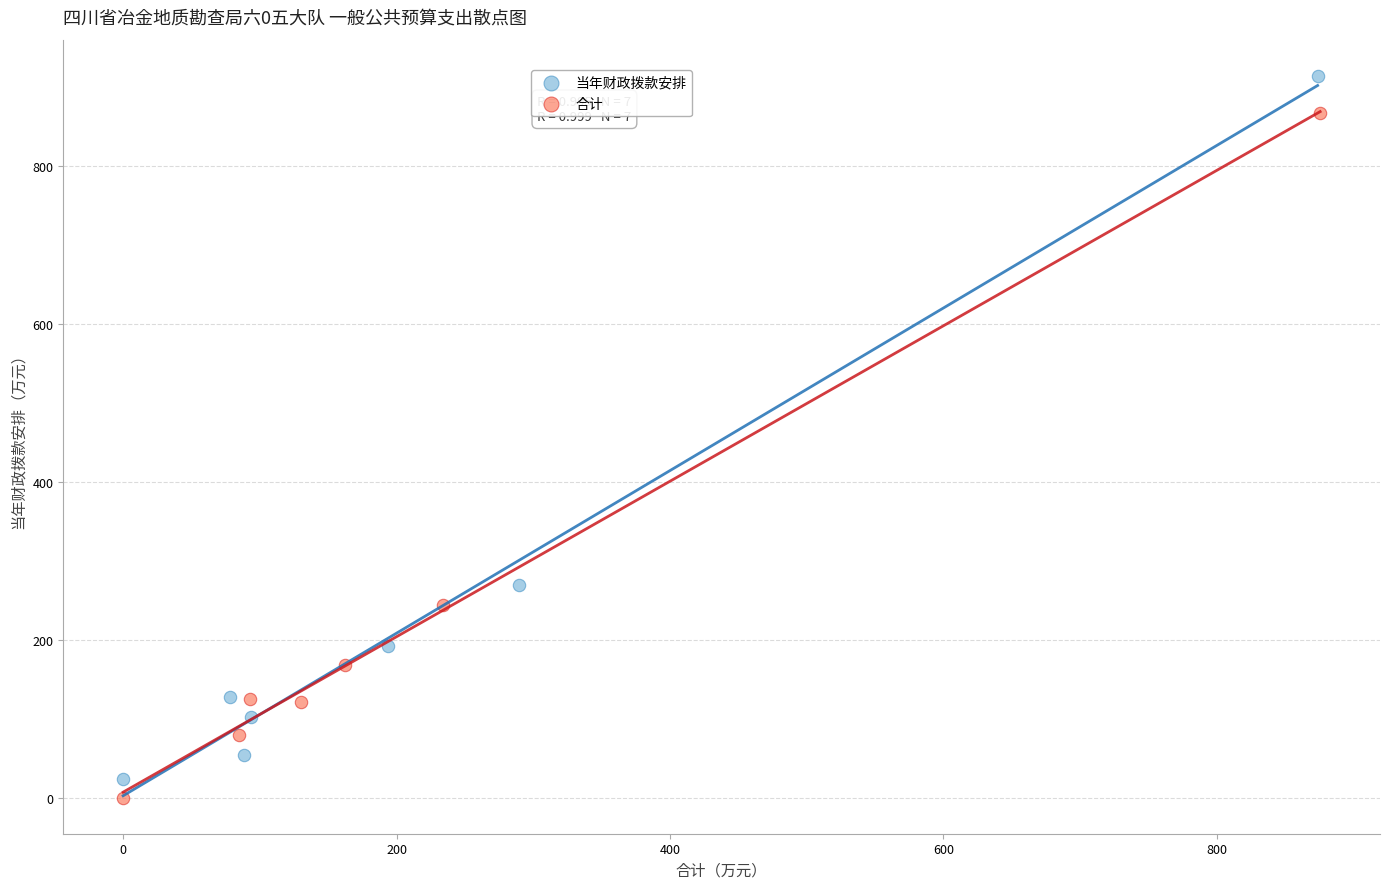

What are all the series names shown in the legend?

当年财政拨款安排, 合计